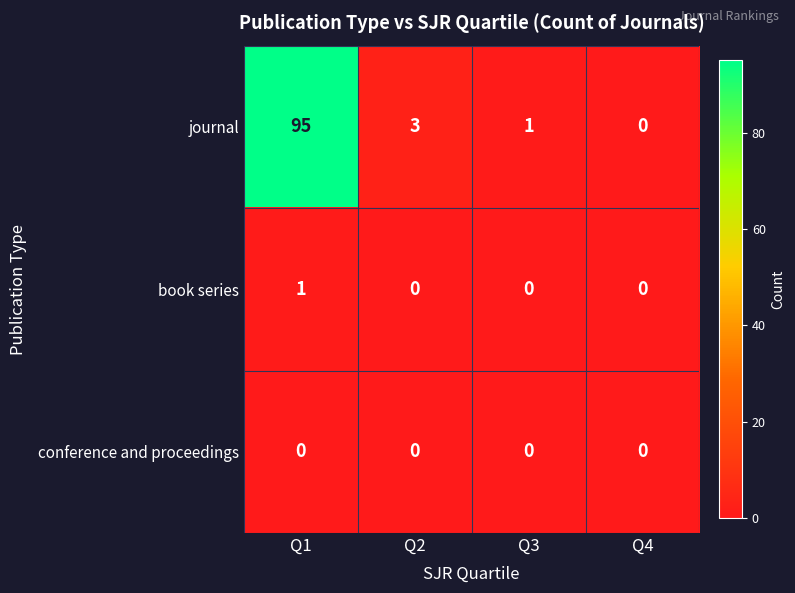

How many data points does each series have?

4